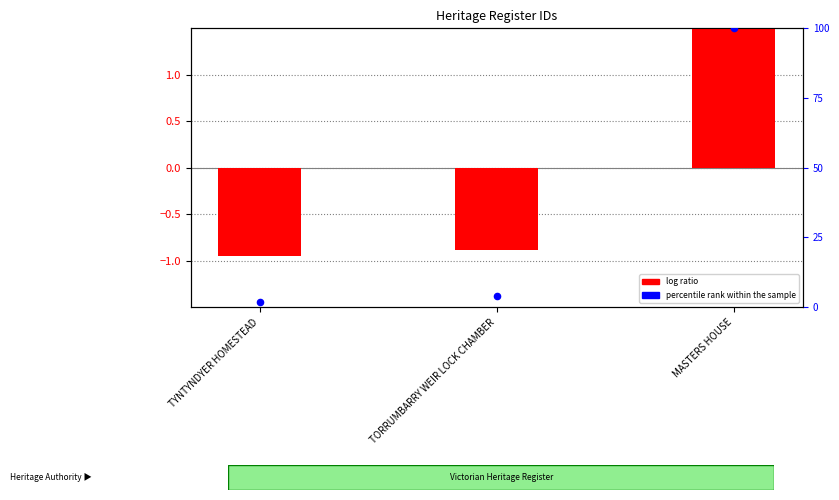

Which series contains the lowest Y value?

log ratio